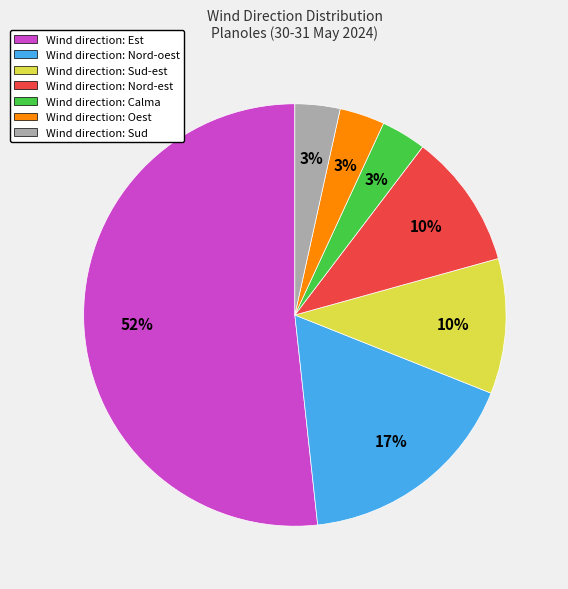

To the nearest percent, what is the average slice percentage?

14%